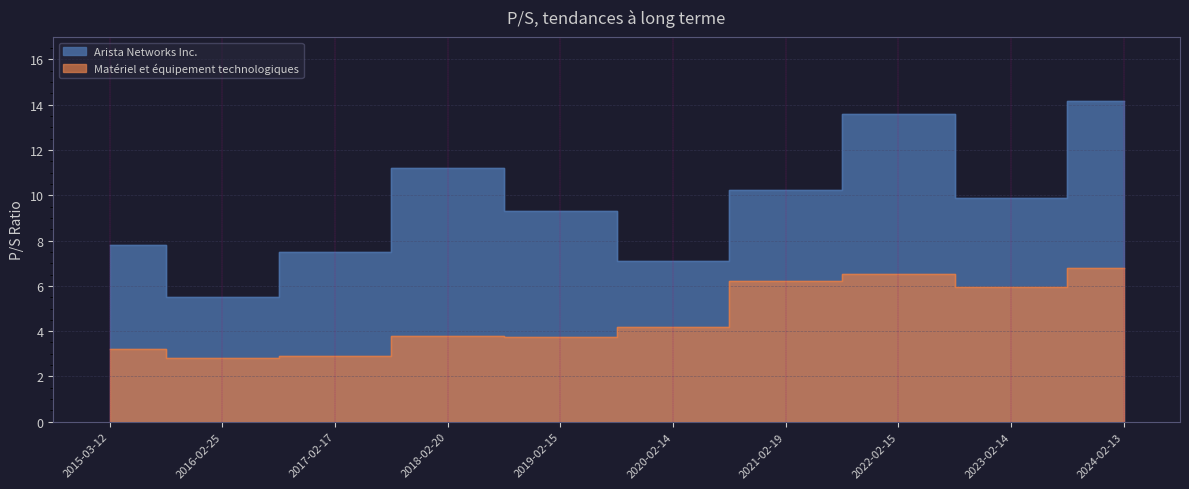

How many values in the Arista Networks Inc. series exceed 9?

6